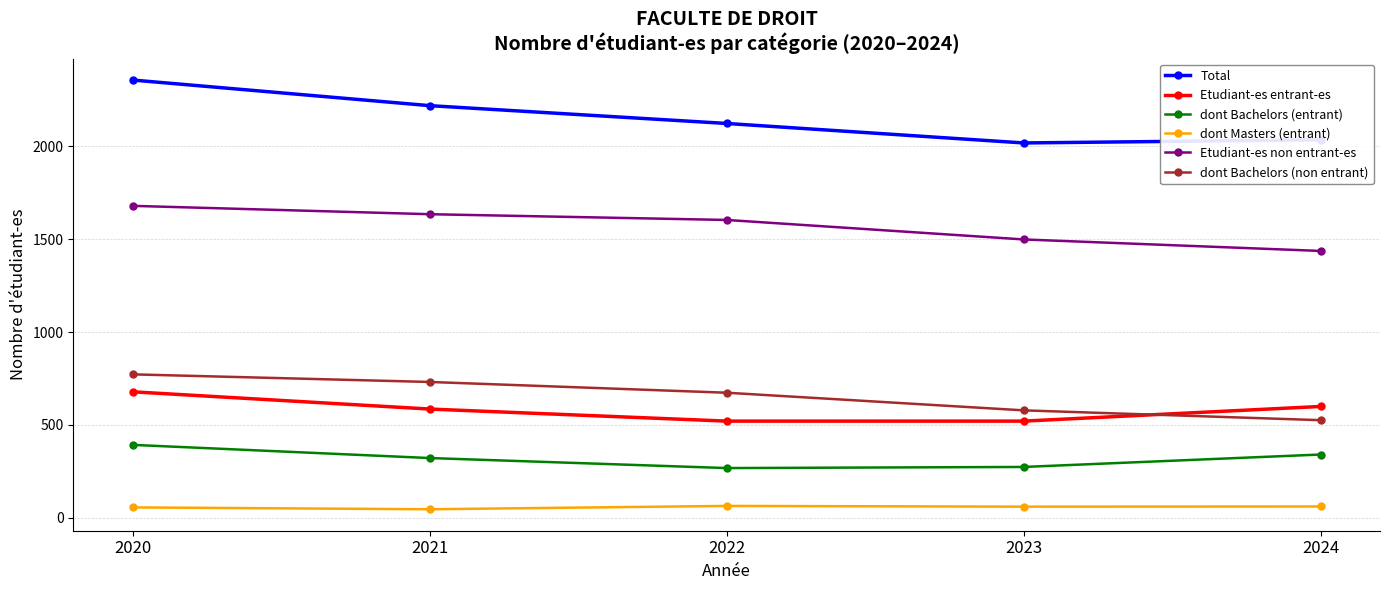

At how many categories does at least one series exceed 1443?

5